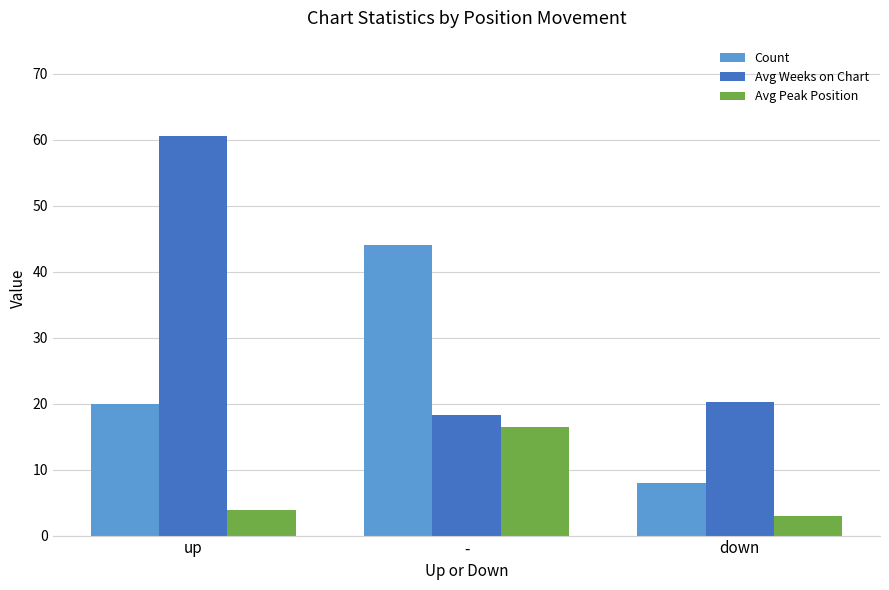

What is the lowest value of the Avg Weeks on Chart series?

18.2